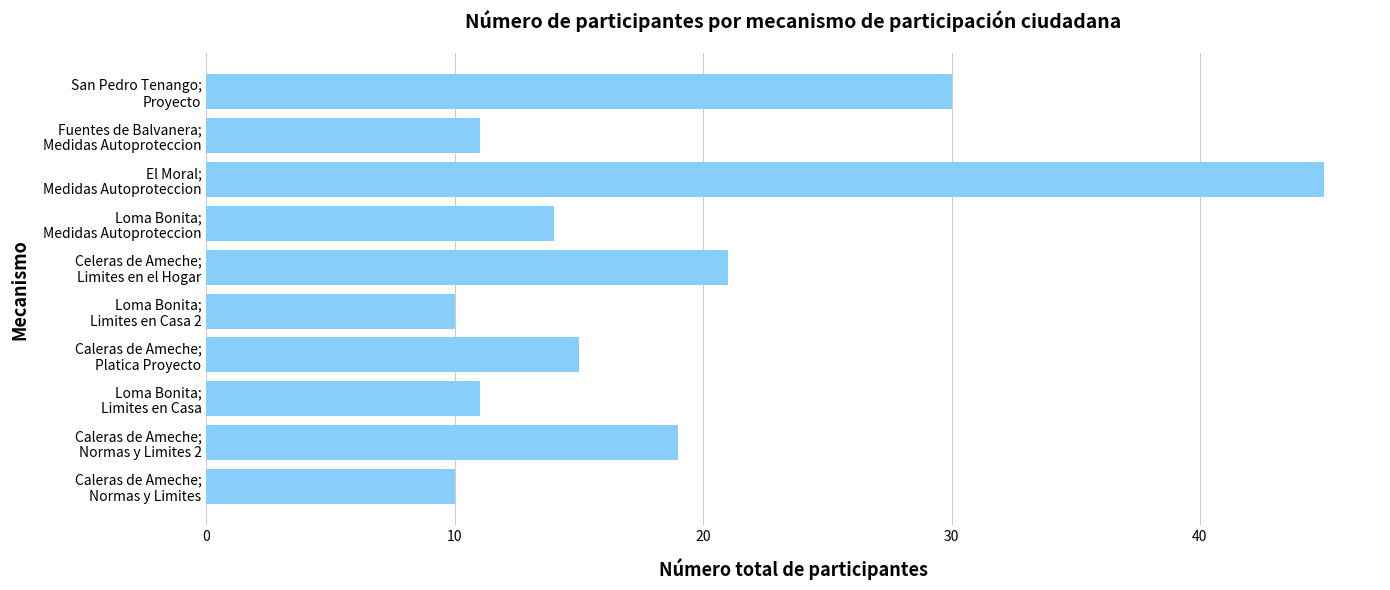

What is the greatest value displayed?

45